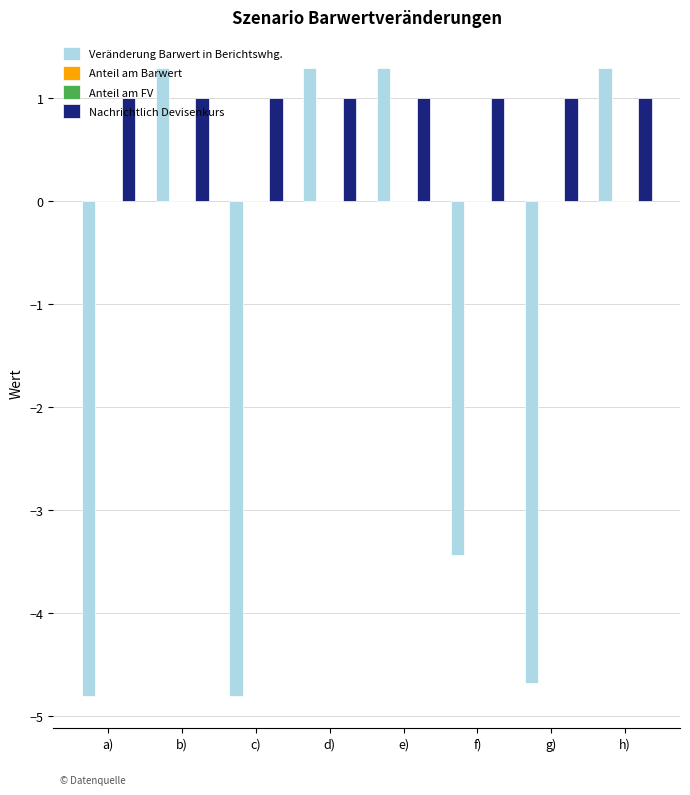

Which series has the largest total across all categories?

Nachrichtlich Devisenkurs